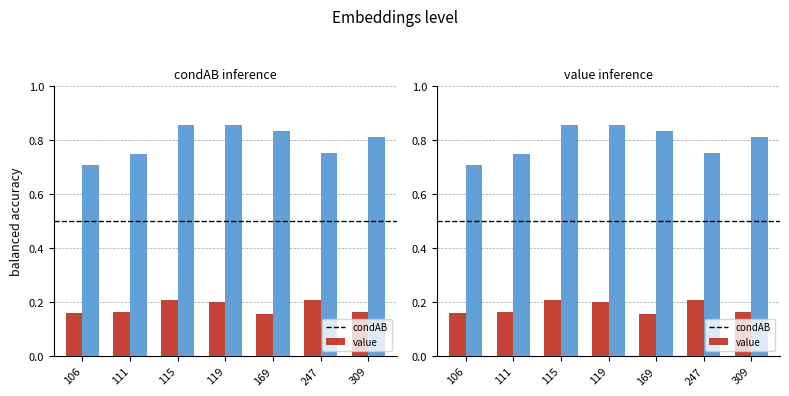

Reading left to right, transcribe all the data shown in this chart.

condAB: 0.2	0.2	0.2	0.2	0.2	0.2	0.2
value: 0.7	0.8	0.9	0.9	0.8	0.8	0.8